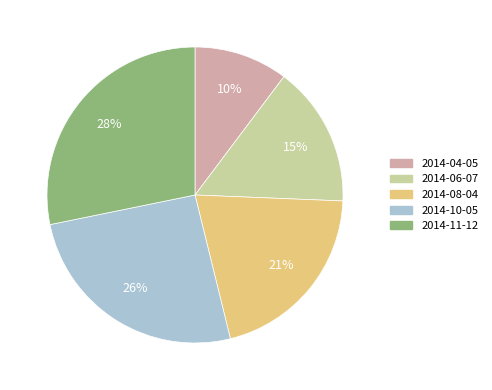

Which slice is the largest?

2014-11-12